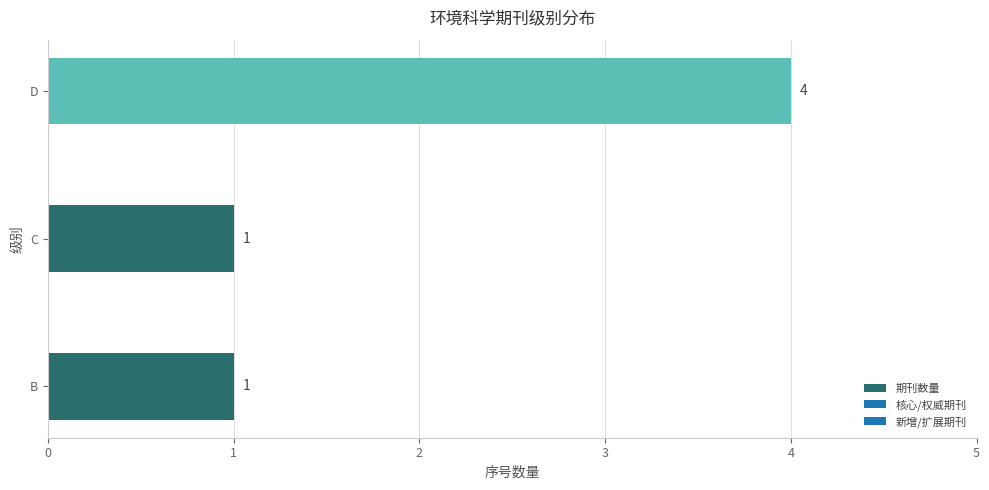

Approximately how many times larger is the value at C compared to B?

1.0